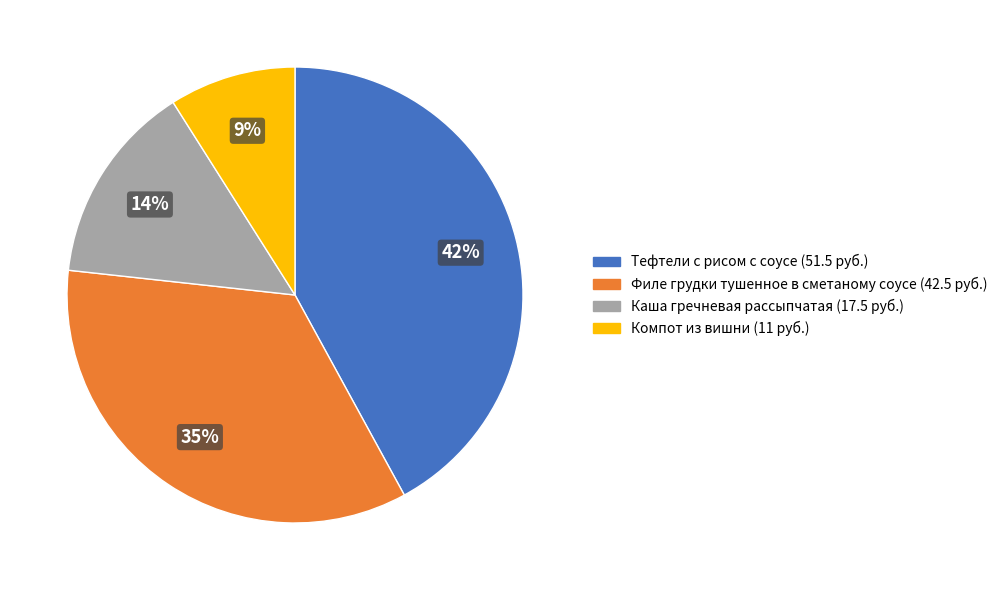

What is the ratio of the value at Тефтели с рисом с соусе (51.5 руб.) to the value at Компот из вишни (11 руб.)?

4.7